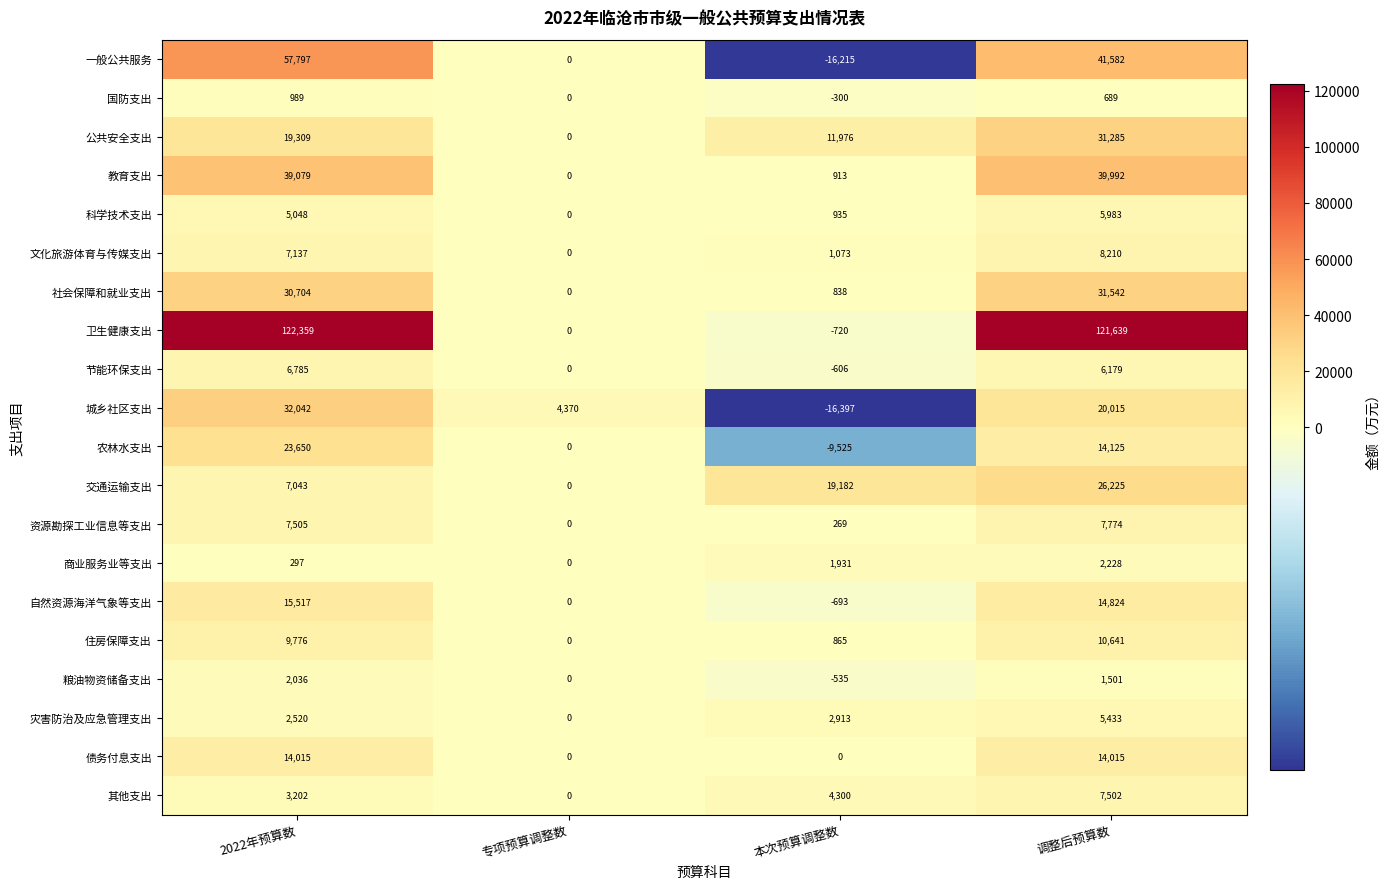

What is the difference between the second highest and minimum values in the 城乡社区支出 series?

36412